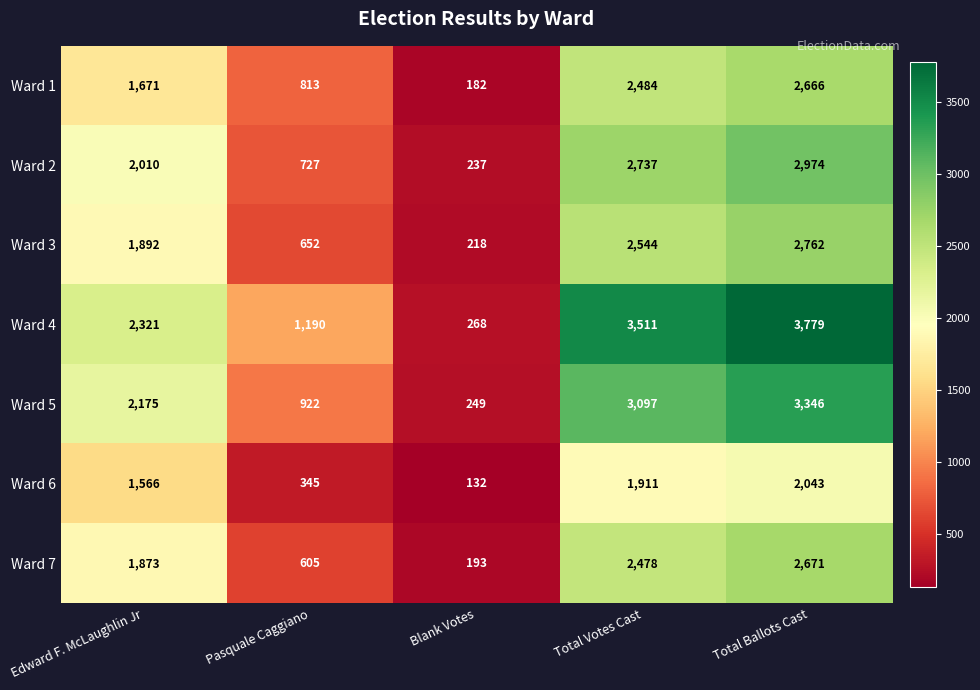

At how many categories does at least one series exceed 973?

4